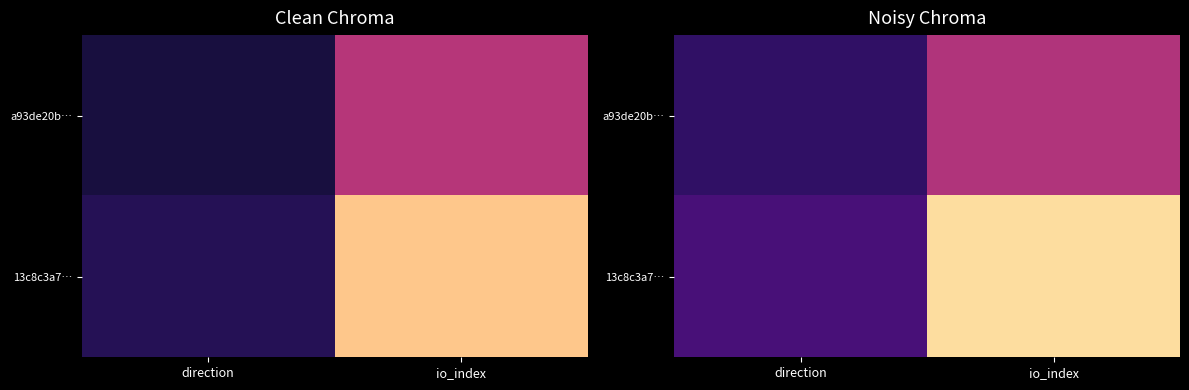

How many data points does each series have?

2